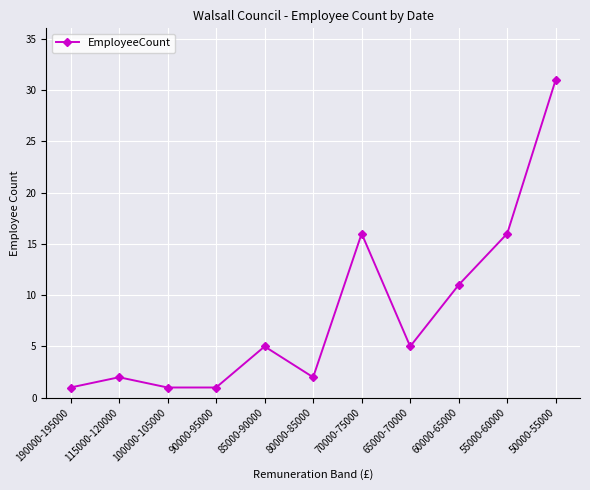

True or false: there are more than 2 points higher than both neighbors.

True